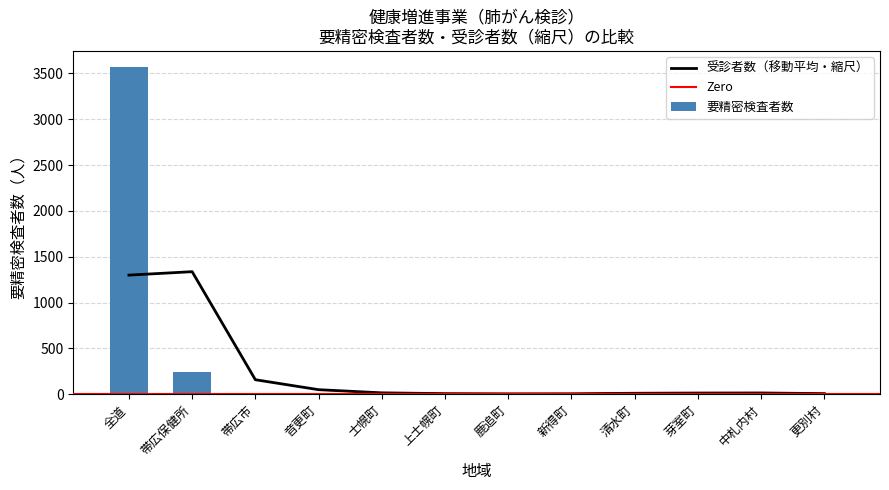

Where does the data first go above 8?

全道